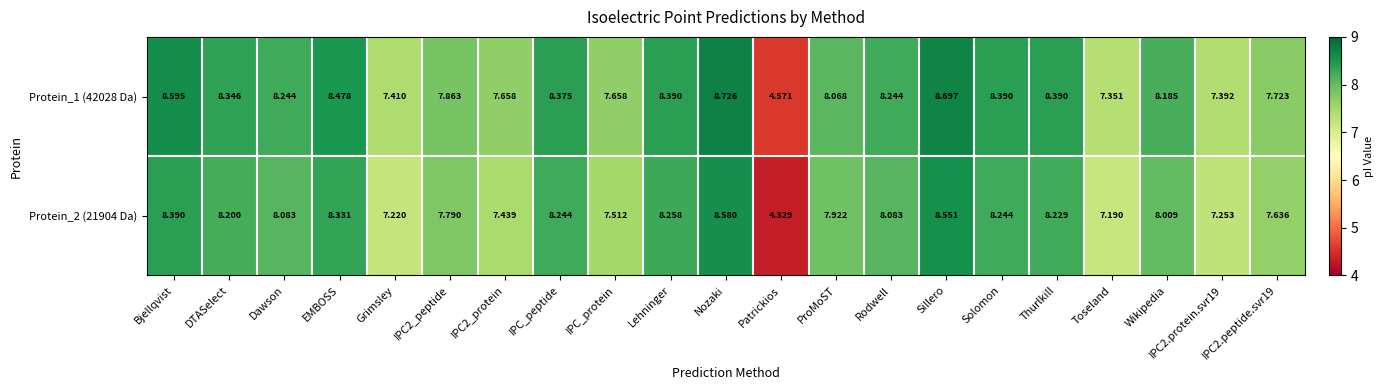

Which category has the highest value in the Protein_2 (21904 Da) series?

Nozaki